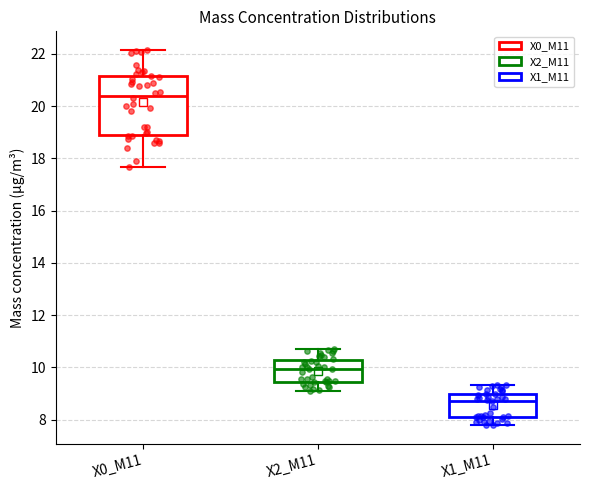

Reading left to right, transcribe this box plot: for each box, give where its median line is, the range the box spans, and where its two whiskers end, as read against the y-axis. The values are not printed on the chart, so give them approximately, as read against the axis.

X0_M11: median 20.4, box 18.8 to 21.2, whiskers 17.6 to 22.2
X2_M11: median 10.0, box 9.4 to 10.2, whiskers 9.0 to 10.8
X1_M11: median 8.8, box 8.0 to 9.0, whiskers 7.8 to 9.4